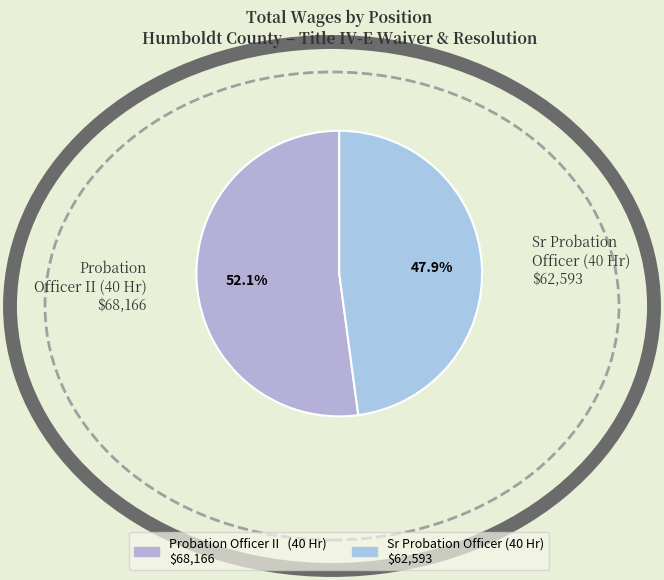

Which has a higher value, Probation Officer II (40 Hr) or Sr Probation Officer (40 Hr)?

Probation Officer II (40 Hr)